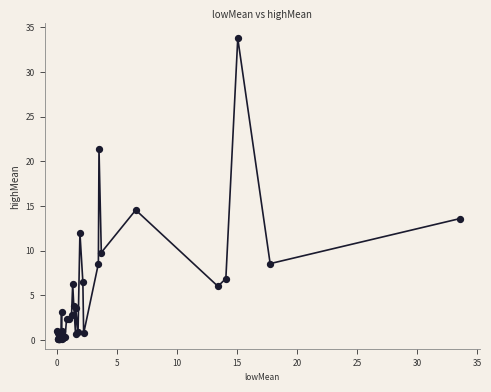

What Y value in the scatter plot is closest to 16?

14.5